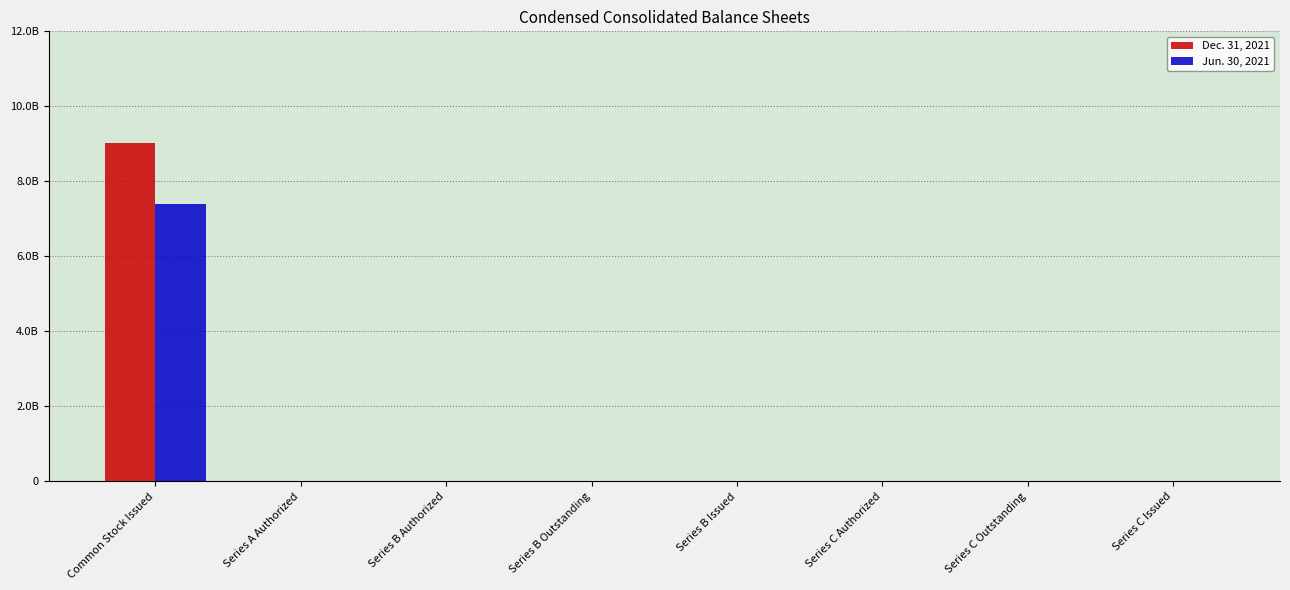

Are the bars horizontal?

No